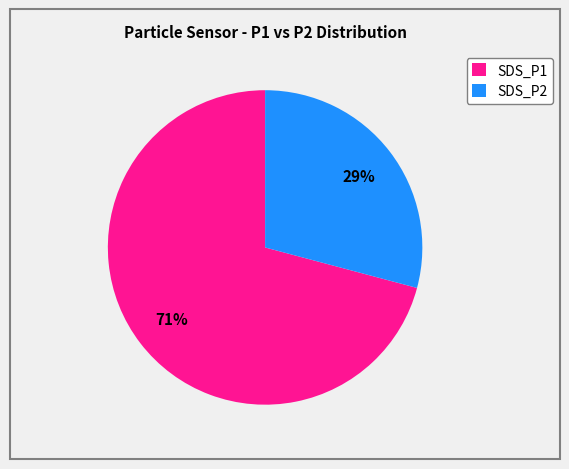

To the nearest percent, what is the difference between the largest and smallest slice percentages?

42%